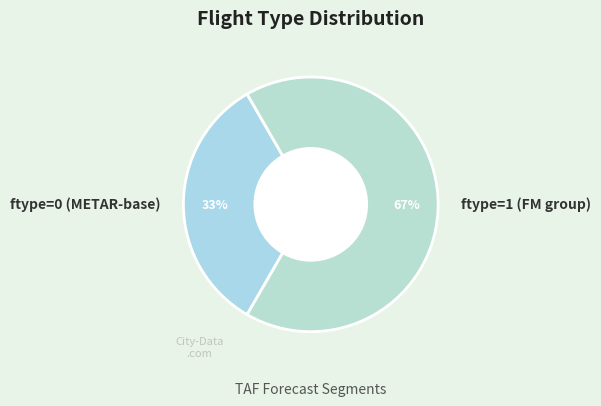

Is there any slice that represents more than half of the pie?

Yes